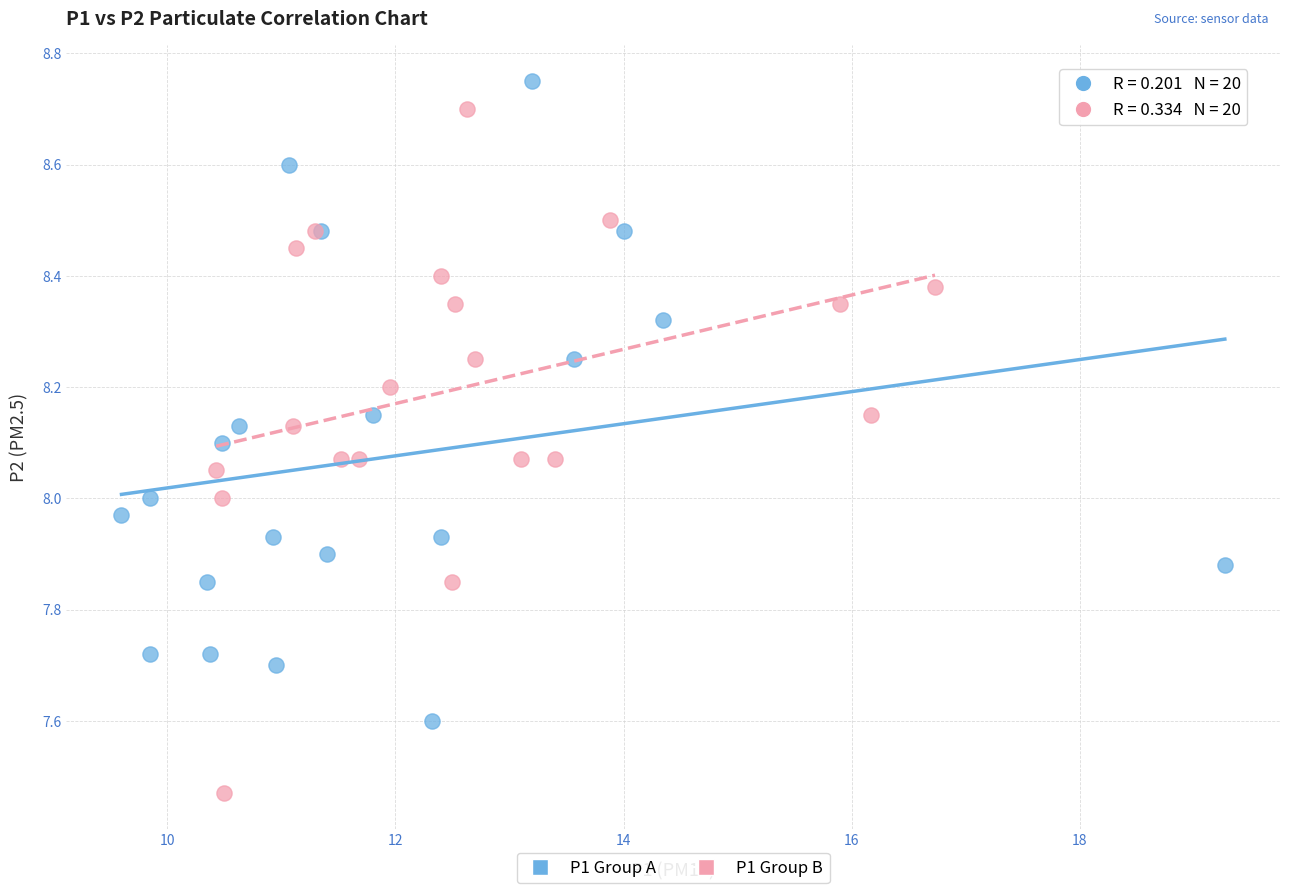

Which series contains the lowest Y value?

P1 Group B